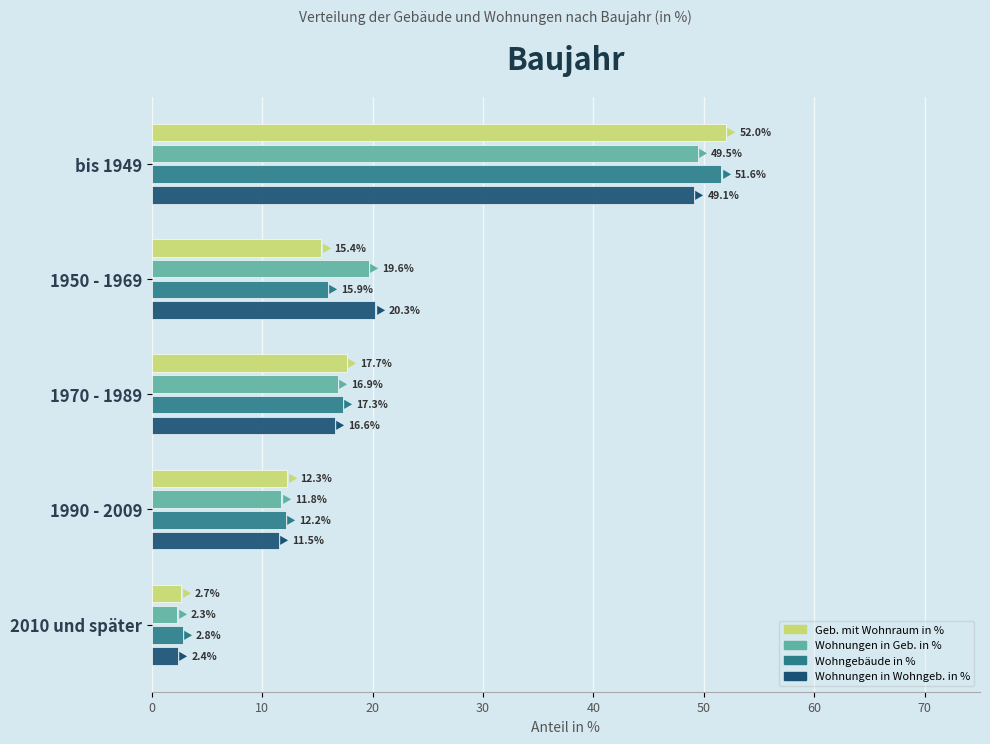

How many values in the Wohnungen in Geb. in % series exceed 16?

3